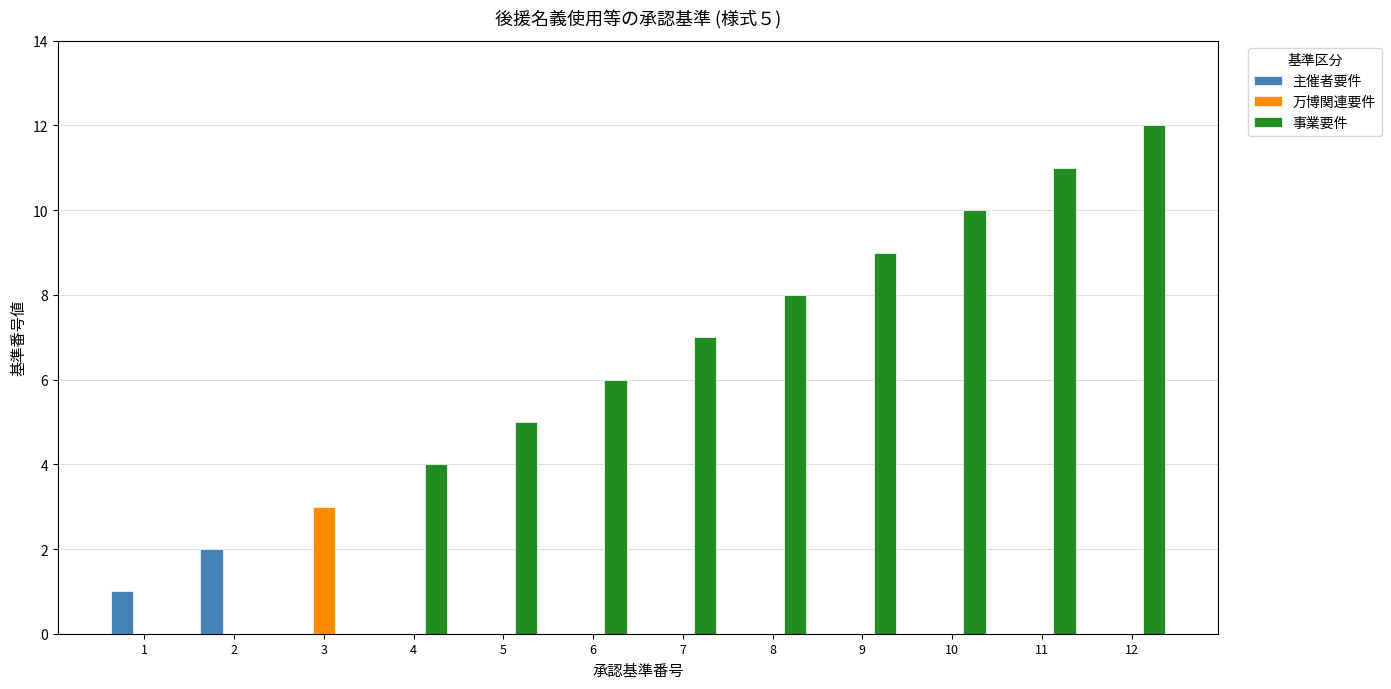

True or false: 事業要件 has a value of 9 at 9.

True